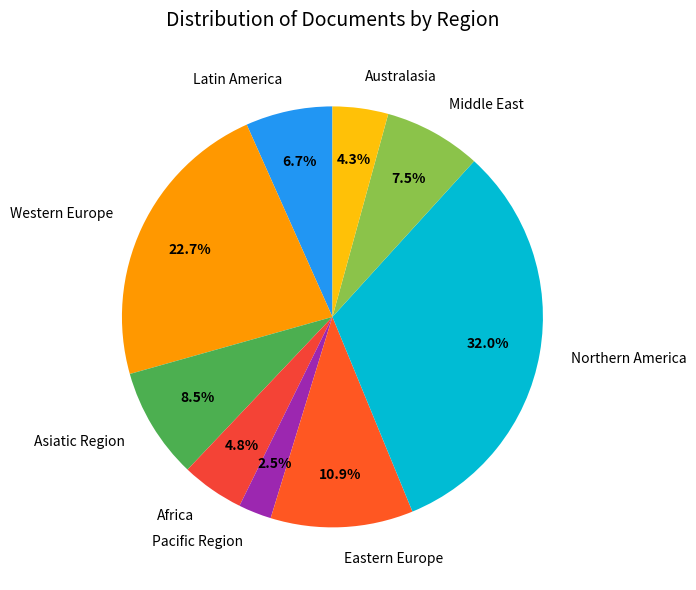

How many slices are in this pie chart?

9